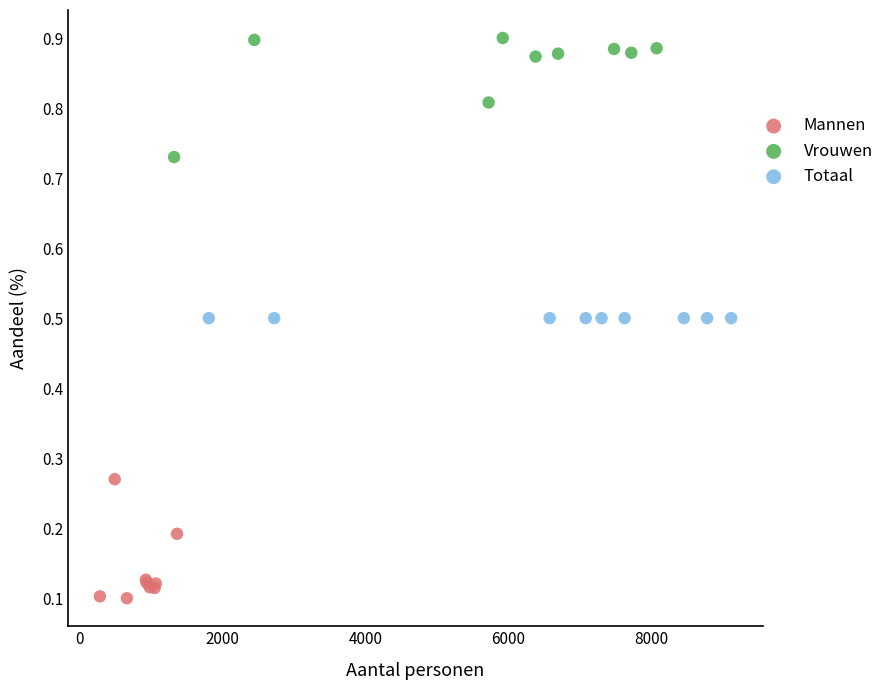

Which series reaches the minimum Y coordinate?

Mannen